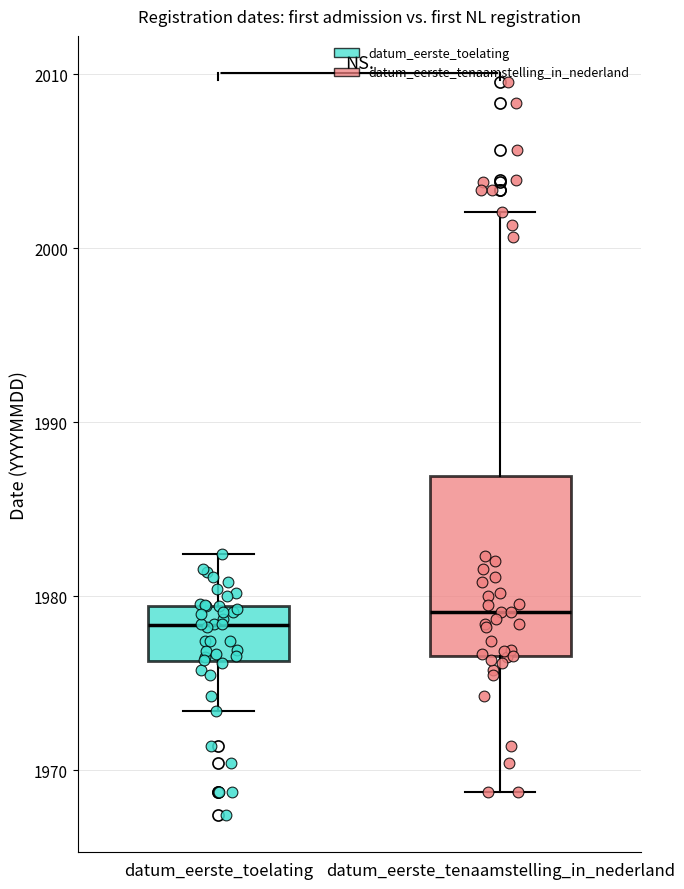

Reading left to right, transcribe this box plot: for each box, give where its median line is, the range the box spans, and where its two whiskers end, as read against the y-axis. The values are not printed on the chart, so give them approximately, as read against the axis.

datum_eerste_toelating: median 1978, box 1976 to 1979, whiskers 1973 to 1982
datum_eerste_tenaamstelling_in_nederland: median 1979, box 1977 to 1987, whiskers 1969 to 2002